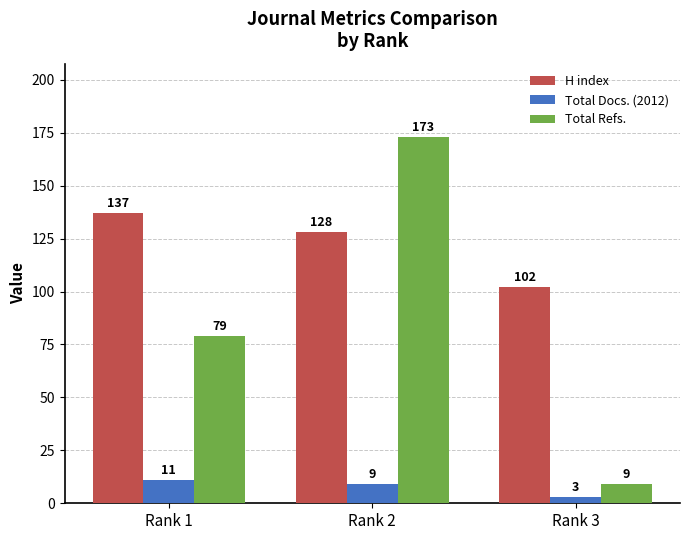

What are all the series names shown in the legend?

H index, Total Docs. (2012), Total Refs.